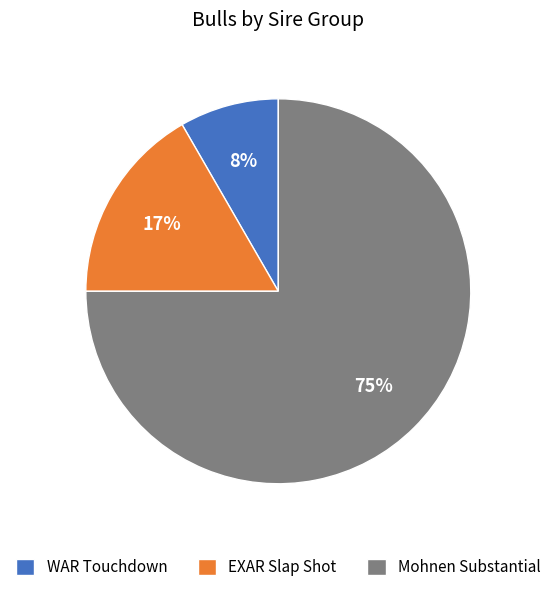

How many slices are in this pie chart?

3